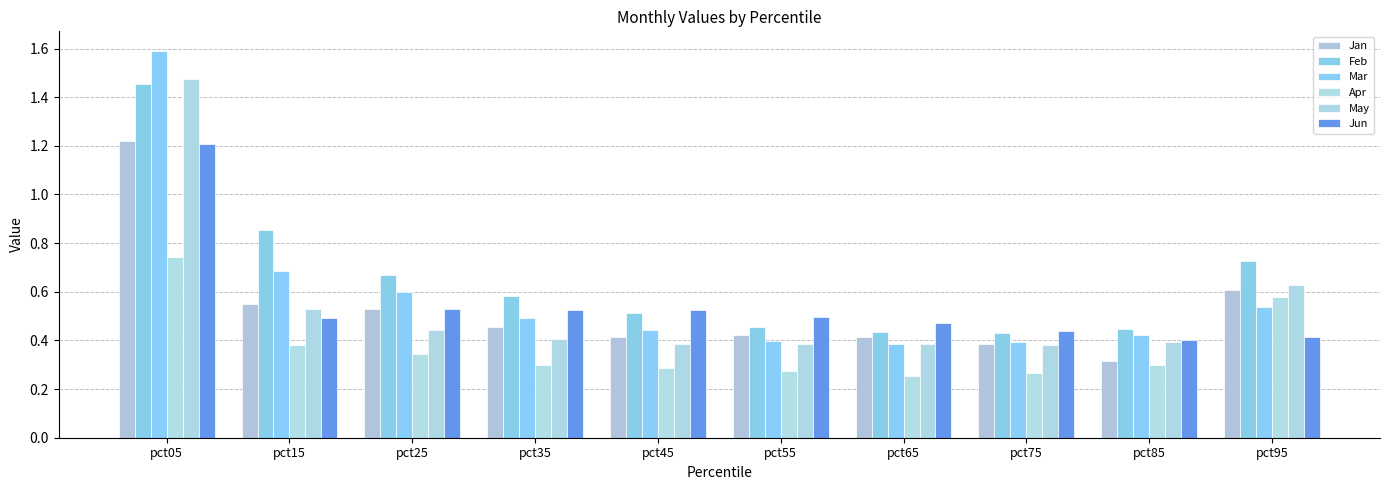

How many bars are there in total?

60